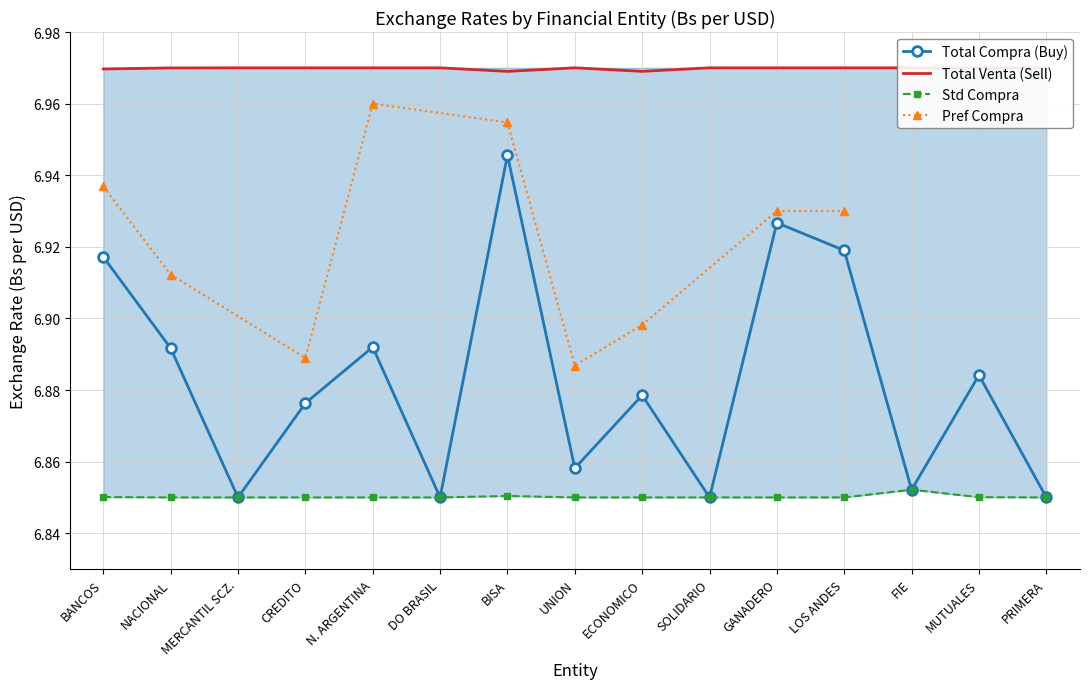

Does the chart have visible grid lines?

Yes